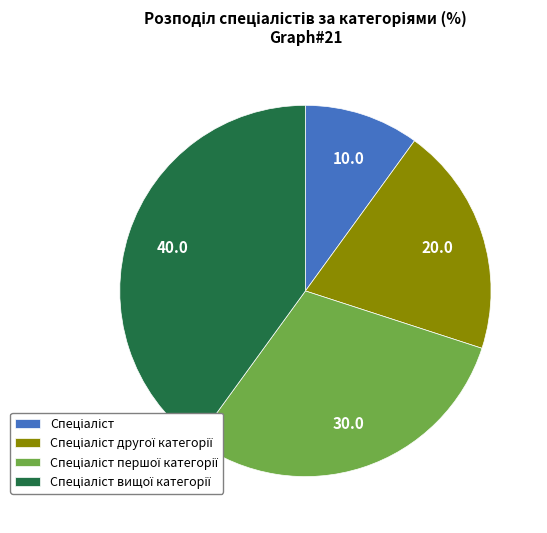

How many segments does this pie chart have?

4